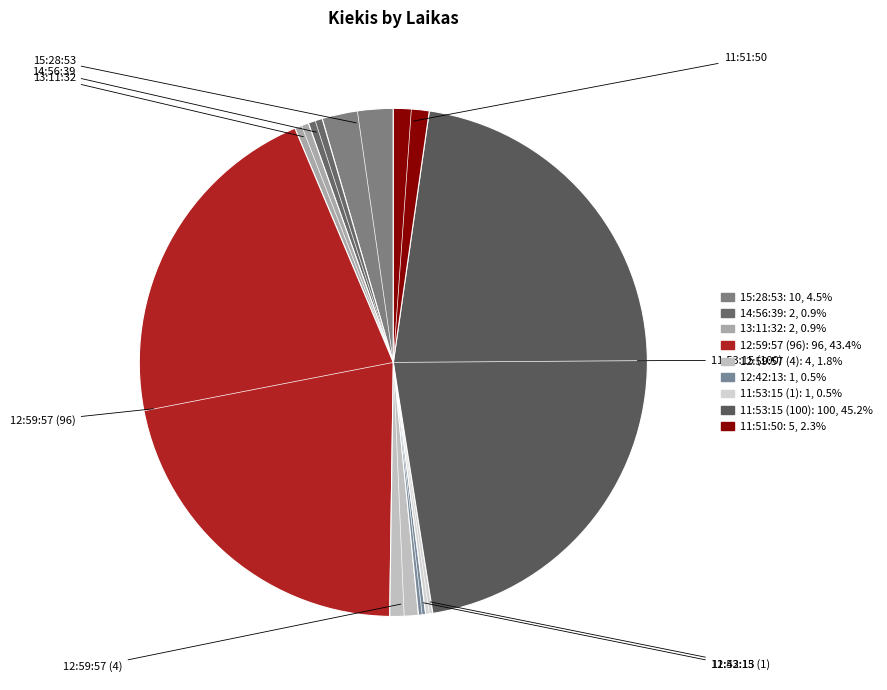

Combined, do 14:56:39 and 12:59:57 (96) account for over 50%?

No